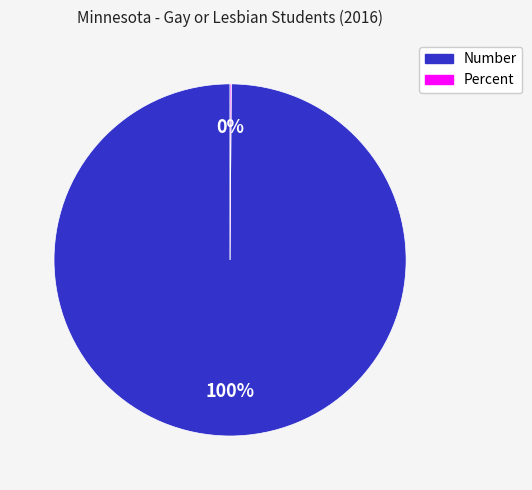

Is it true that Number is 89% of the pie?

False